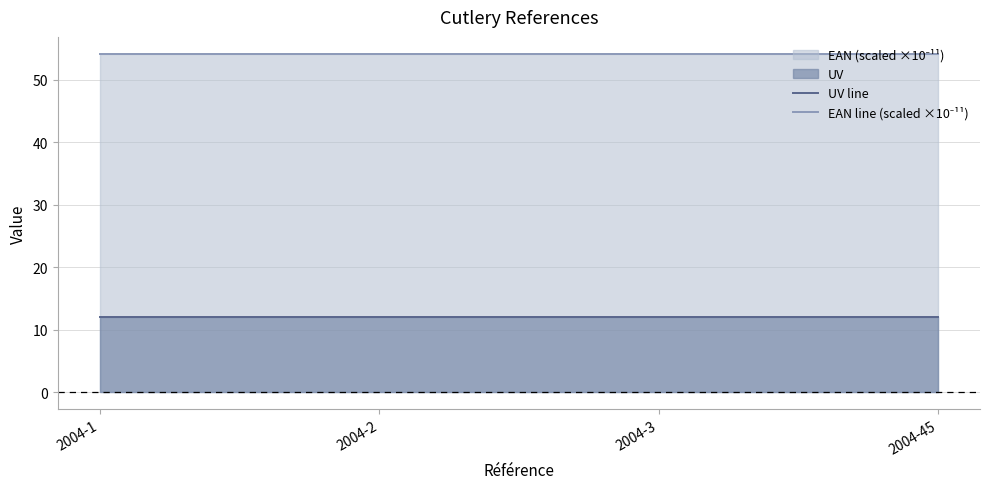

True or false: UV line has more than 1 points higher than both neighbors.

False